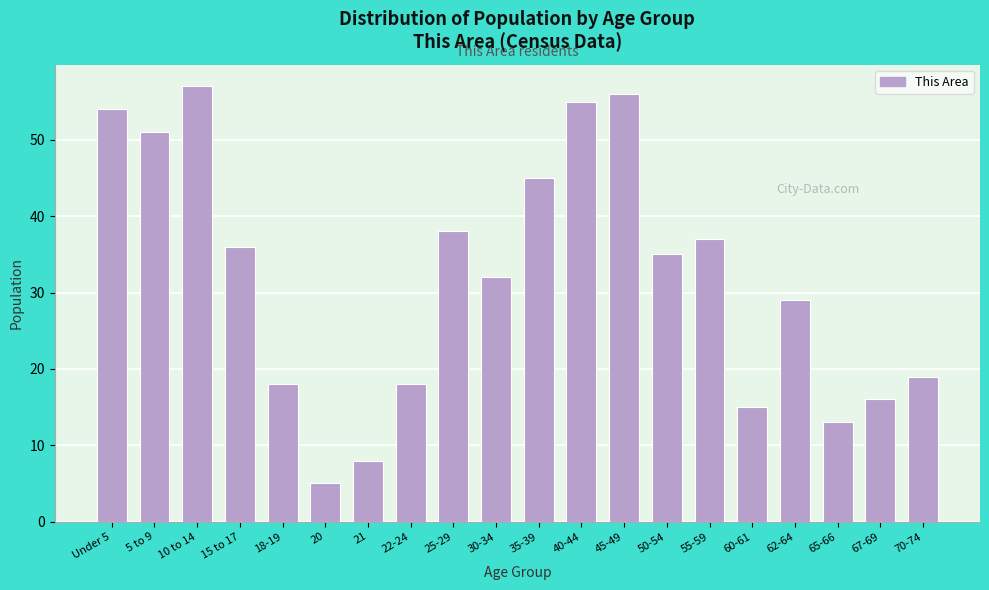

Reading left to right, list all the values displayed in this chart.

Under 5=54	5 to 9=51	10 to 14=57	15 to 17=36	18-19=18	20=5	21=8	22-24=18	25-29=38	30-34=32	35-39=45	40-44=55	45-49=56	50-54=35	55-59=37	60-61=15	62-64=29	65-66=13	67-69=16	70-74=19